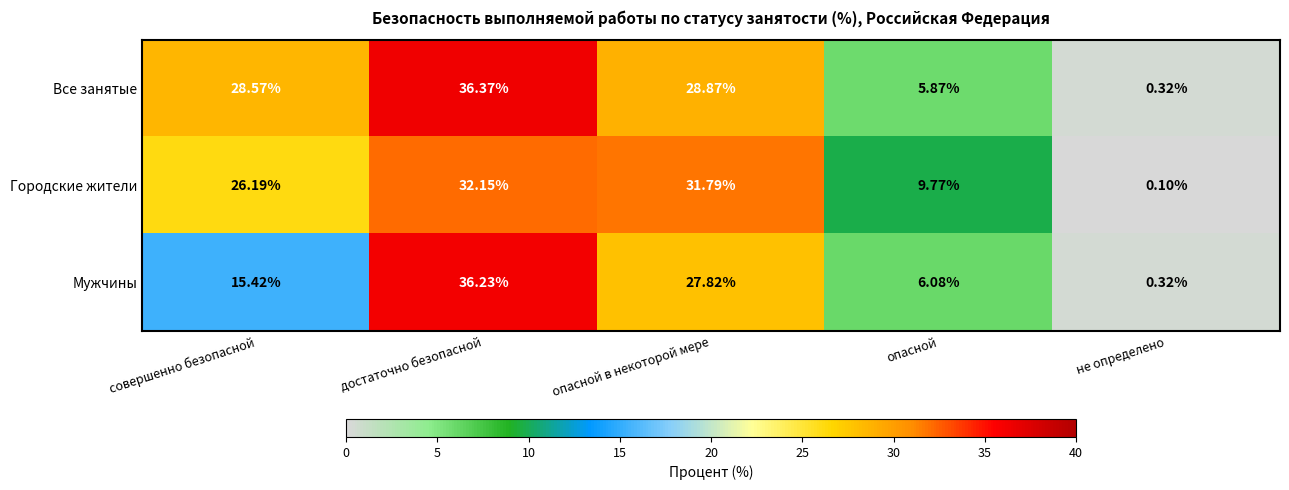

At which label does Мужчины first exceed 15?

совершенно безопасной